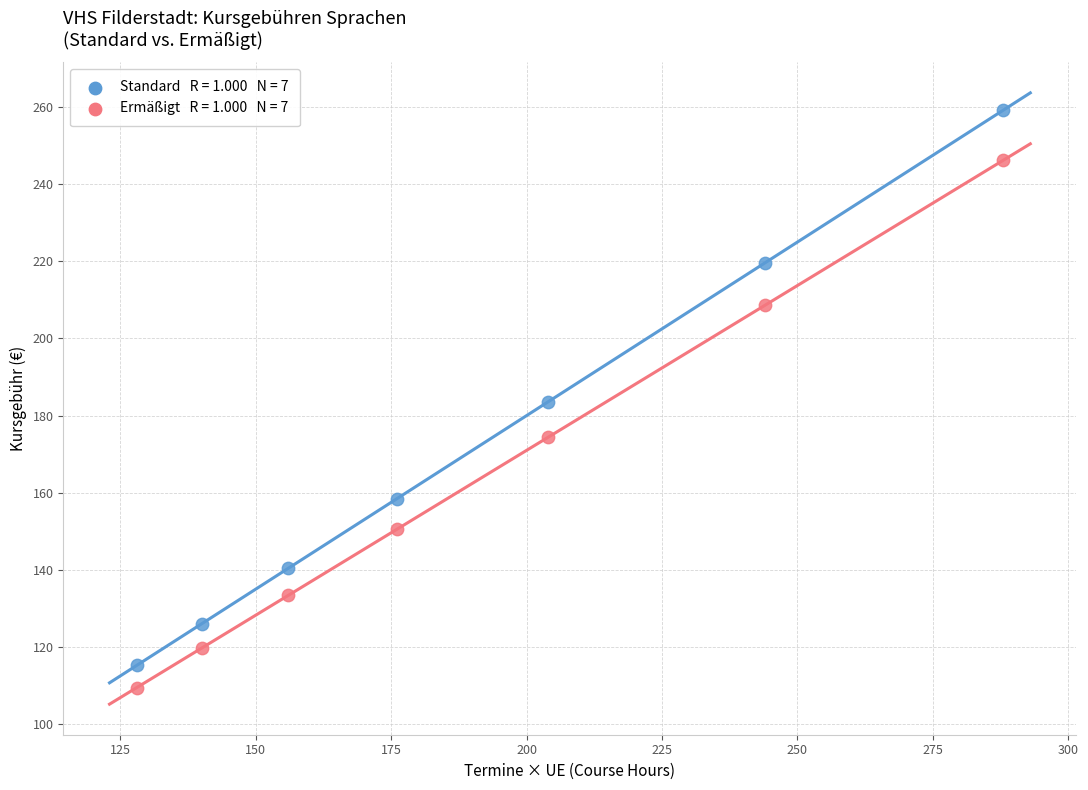

Across all data points, what is the range of Y values (max minus min)?

149.8